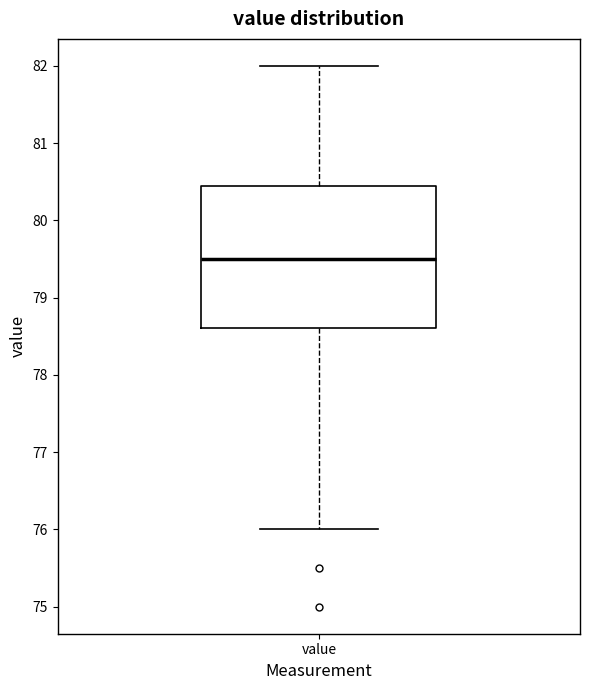

Where is the upper edge of the box for value on the y-axis? The values are not printed on the chart, so give them approximately, as read against the axis.

80.5